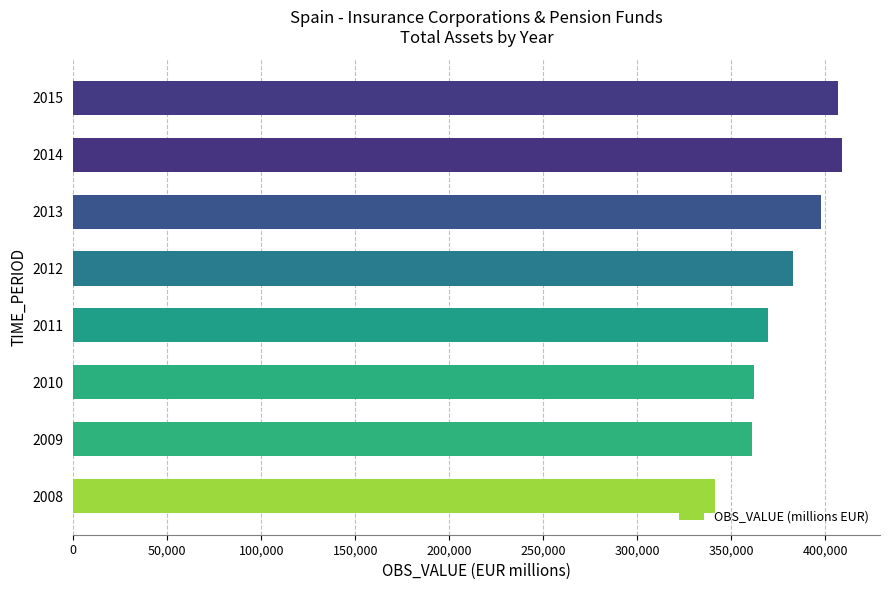

Which has a higher value, 2011 or 2015?

2015